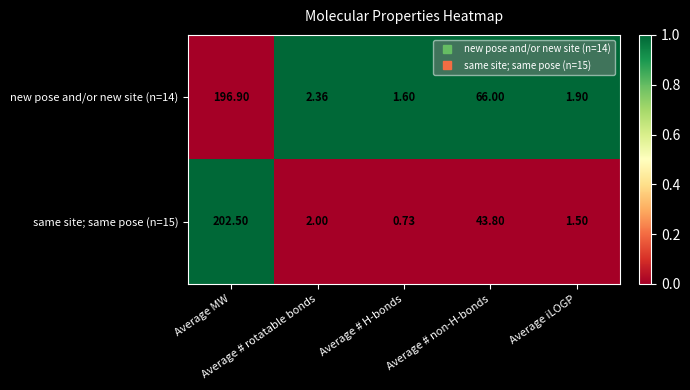

Between Average MW and Average # rotatable bonds, which series saw the biggest shift?

same site; same pose (n=15)